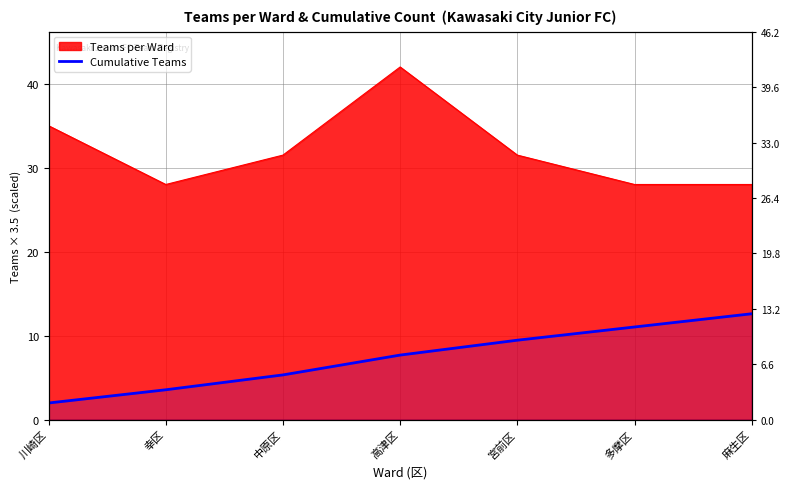

True or false: there are more than 0 points higher than both neighbors.

False